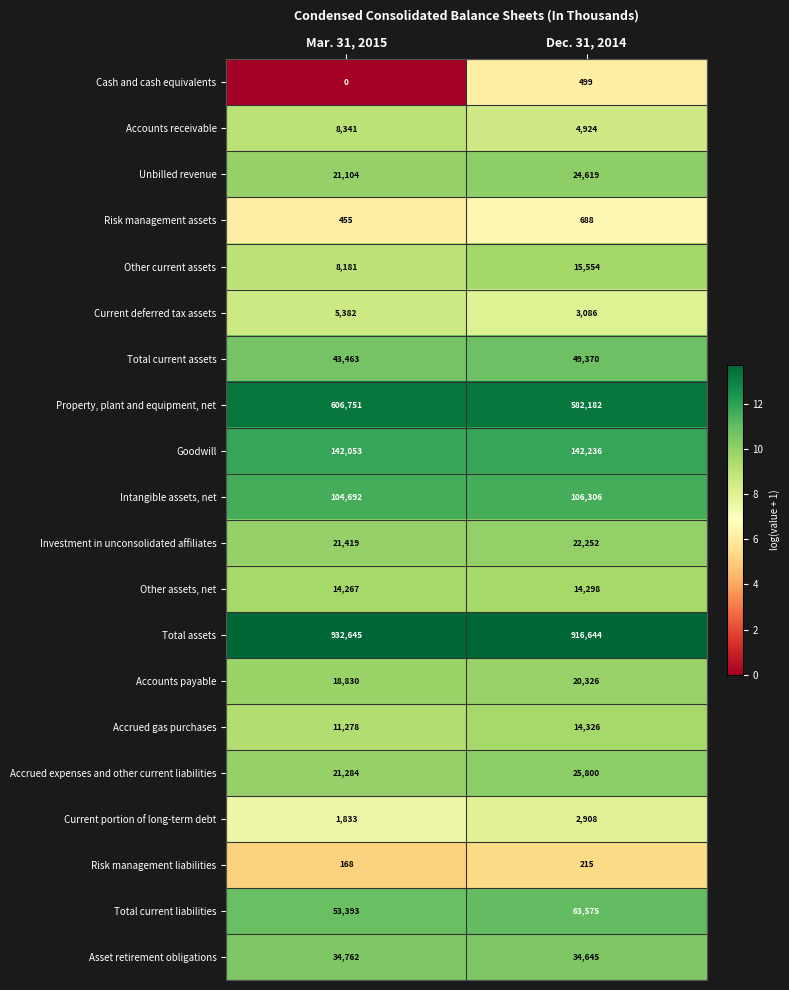

Which series has the largest range (max minus min)?

Property, plant and equipment, net